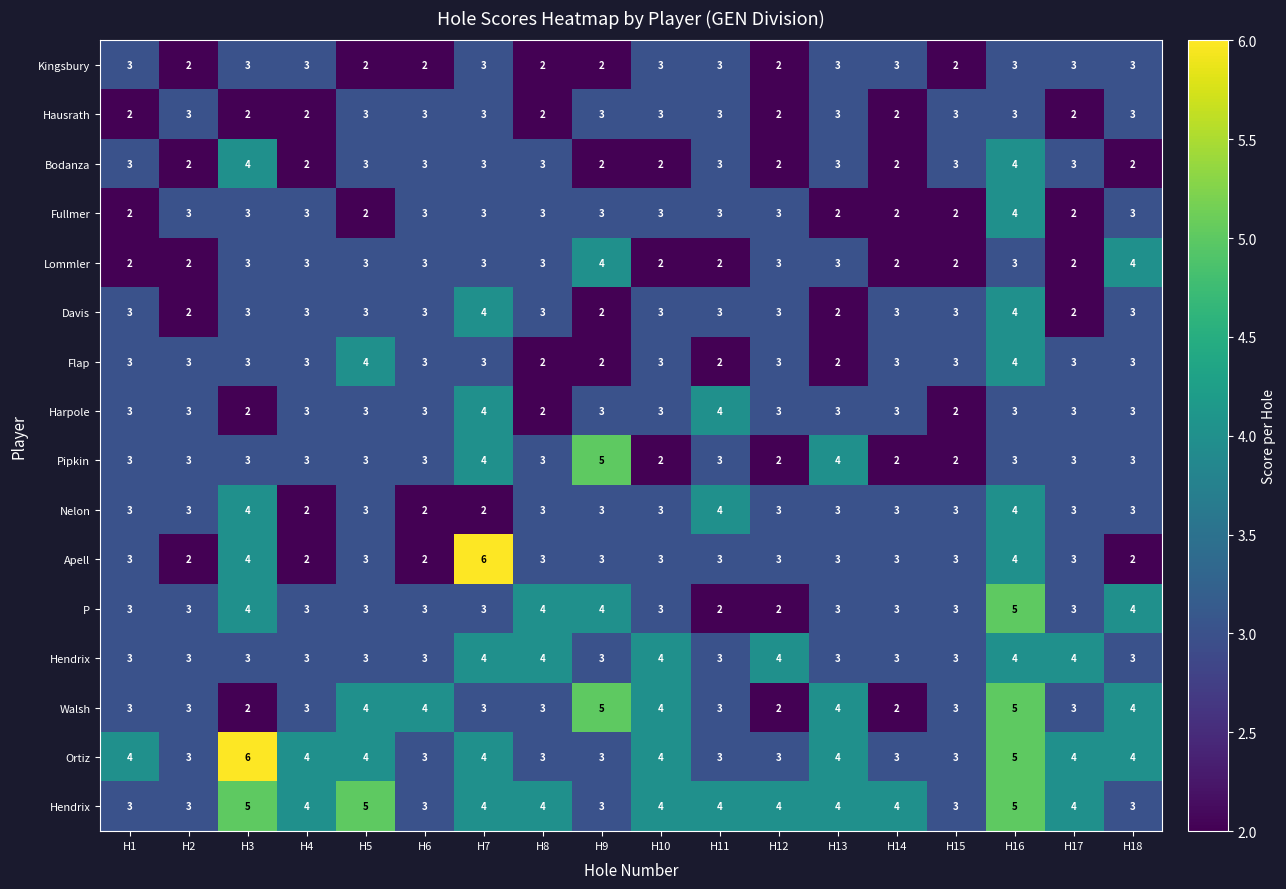

Which label corresponds to the smallest value in the chart?

H2